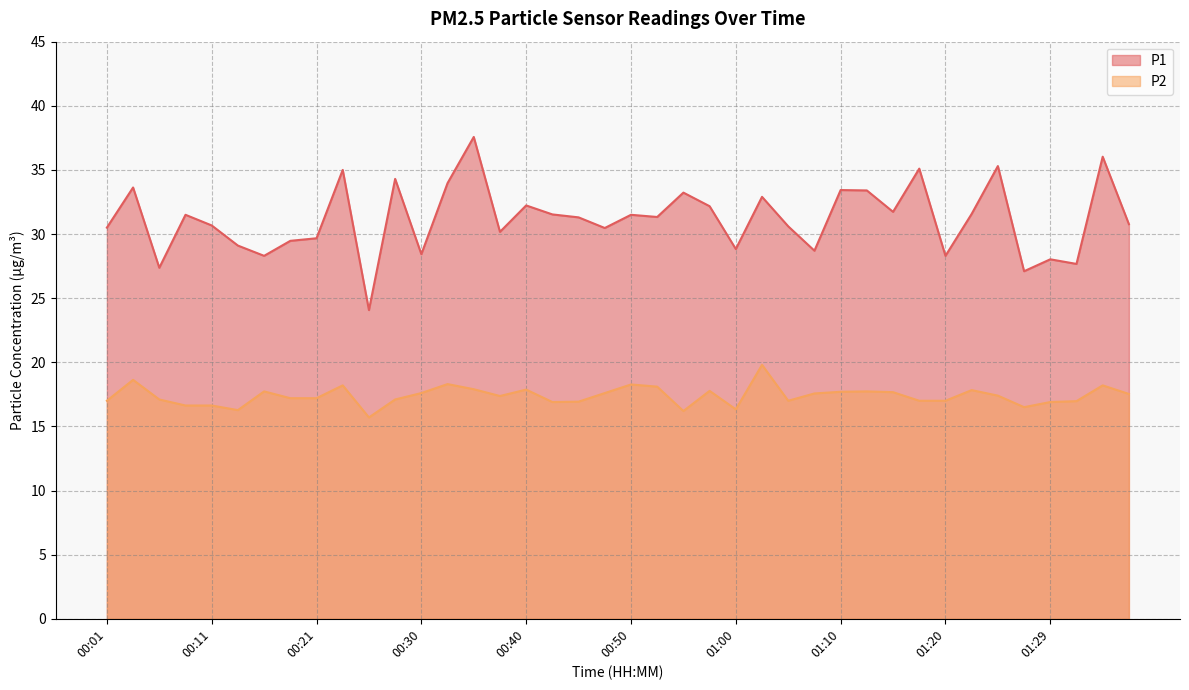

What is the total value across all series at 00:23?

53.2